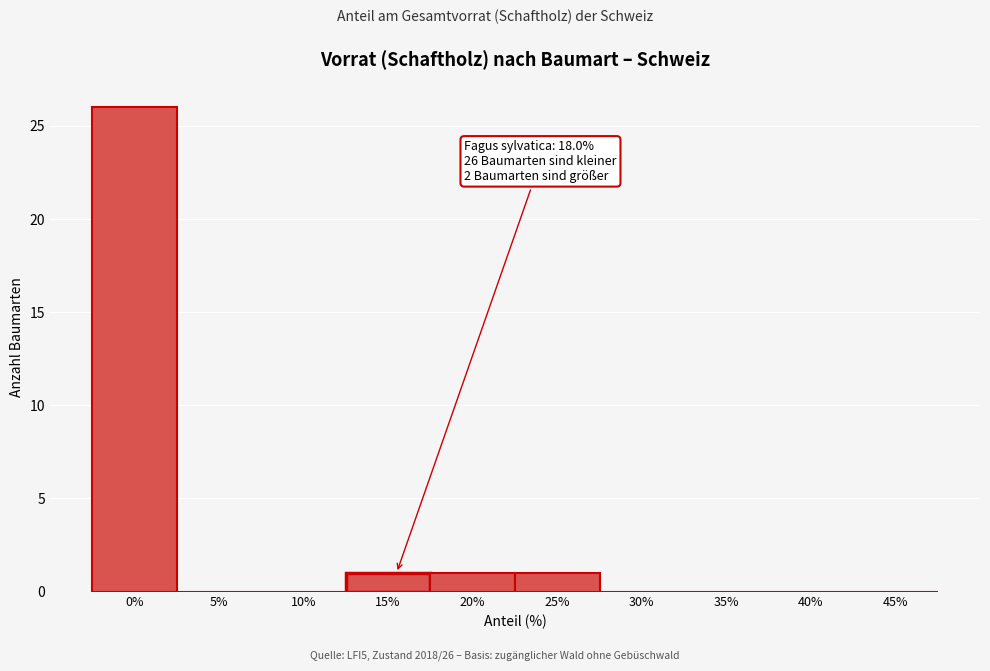

Reading right to left, transcribe all the data shown in this chart.

45%=0	40%=0	35%=0	30%=0	25%=1	20%=1	15%=1	10%=0	5%=0	0%=26